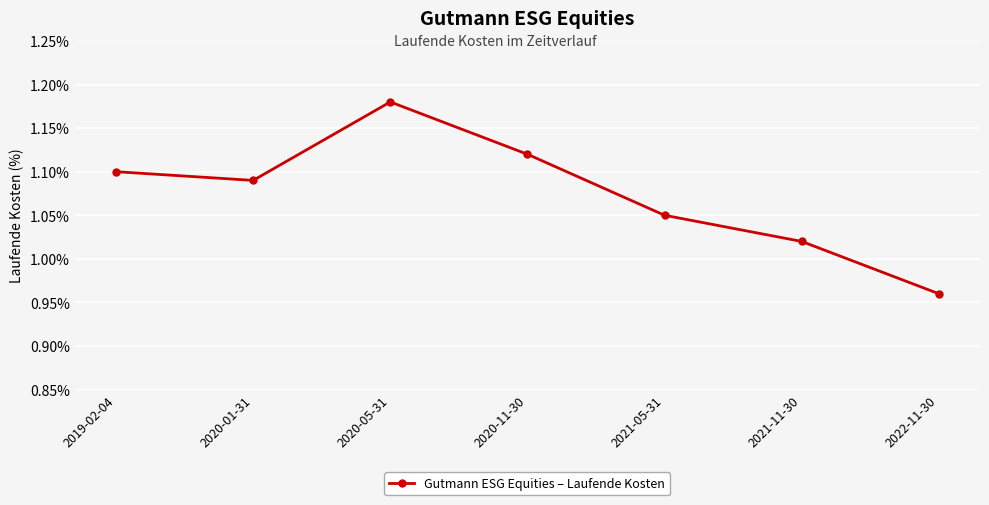

Does the chart have visible grid lines?

Yes